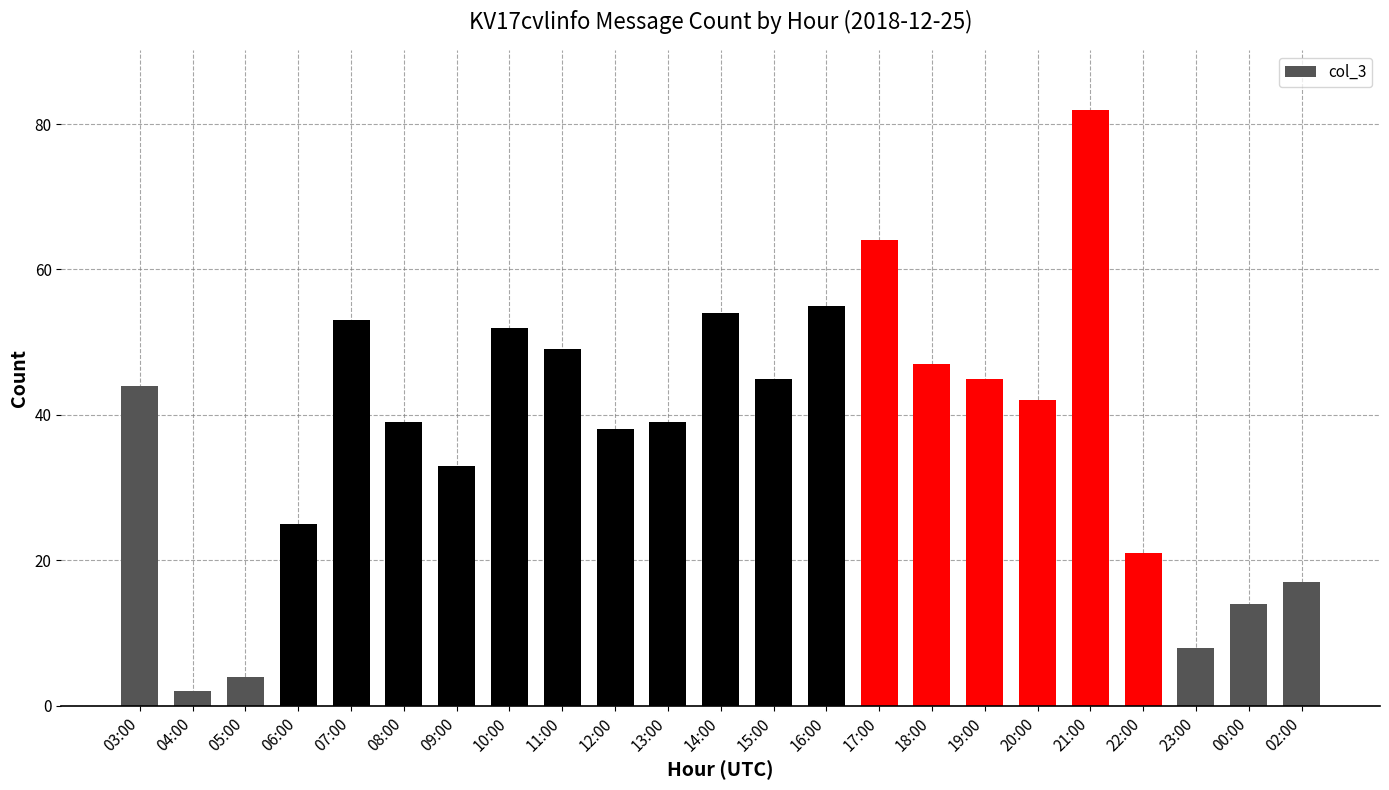

What is the value of the 23rd bar from the left?

17